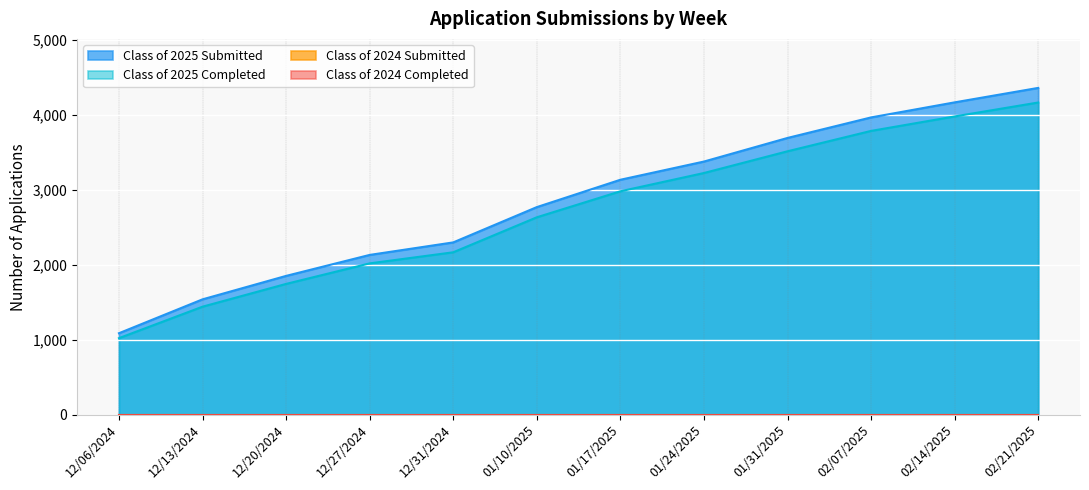

At which category does the chart reach its peak across all series?

02/21/2025